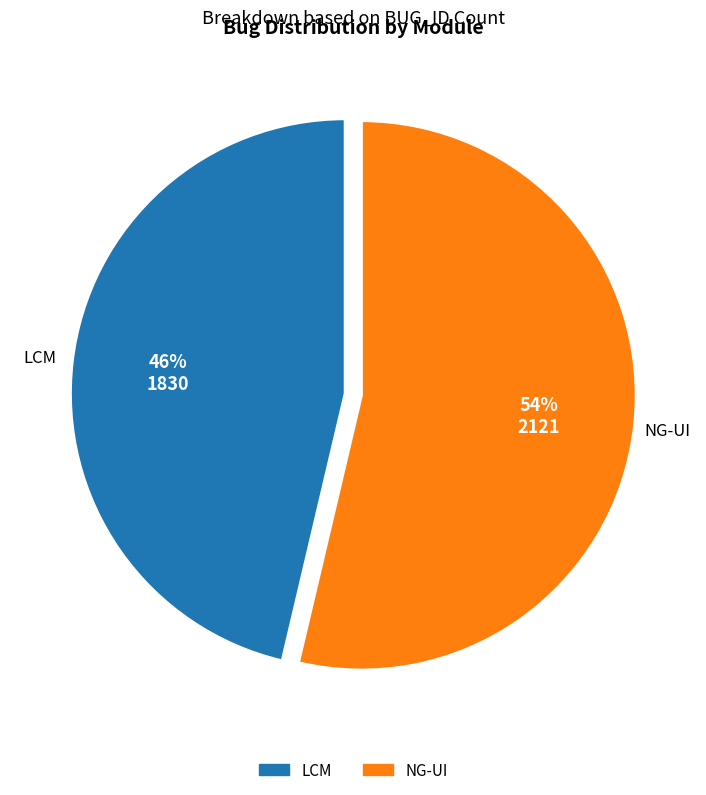

To the nearest percent, what is the average slice percentage?

50%